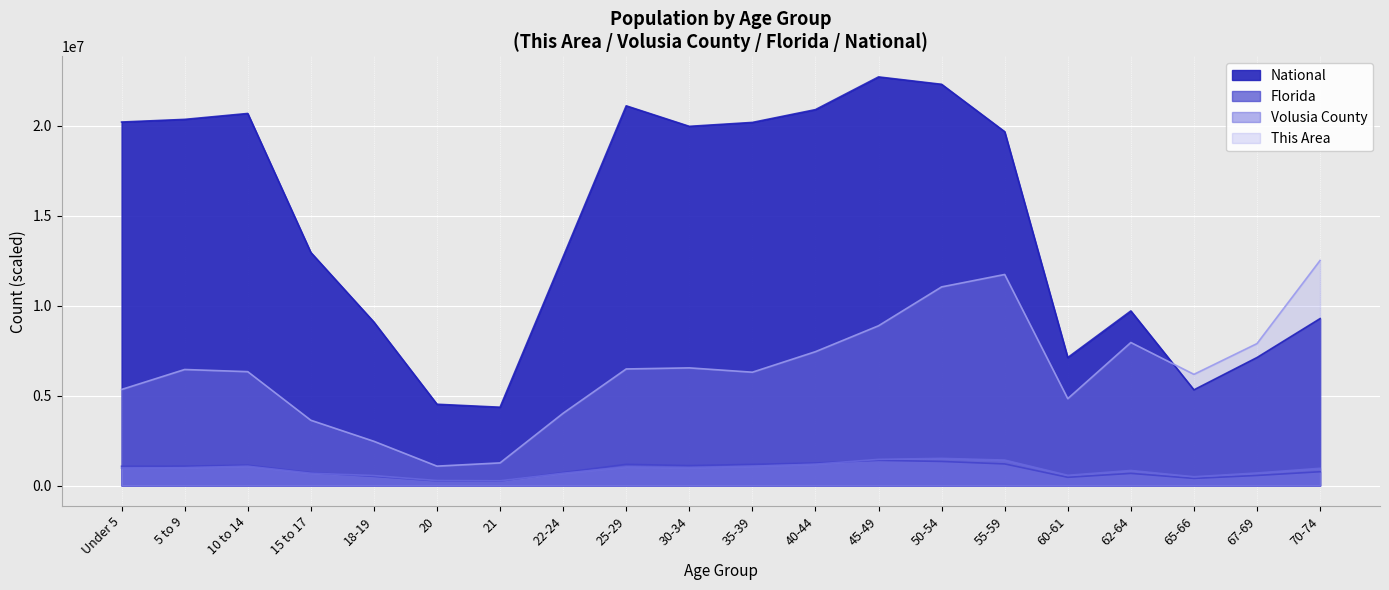

Which series has the largest total across all categories?

National